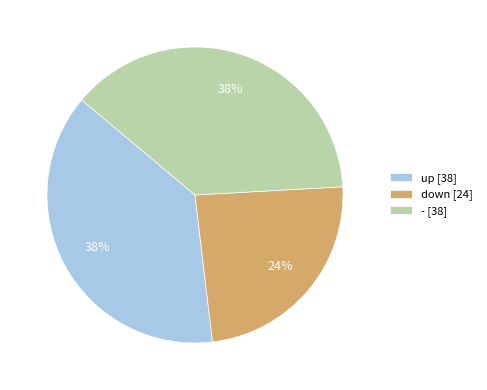

Is there a majority slice in this chart?

No